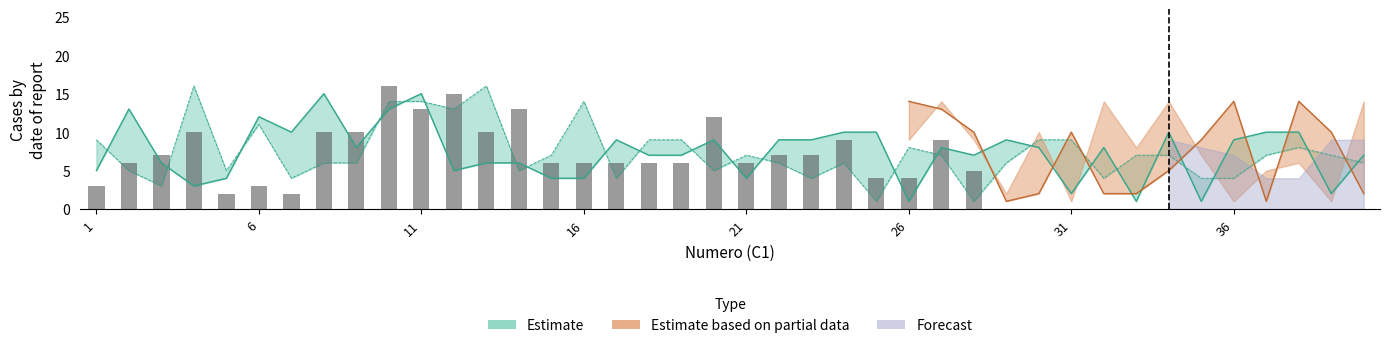

What is the difference between the second highest and minimum values in the C1 series?

13